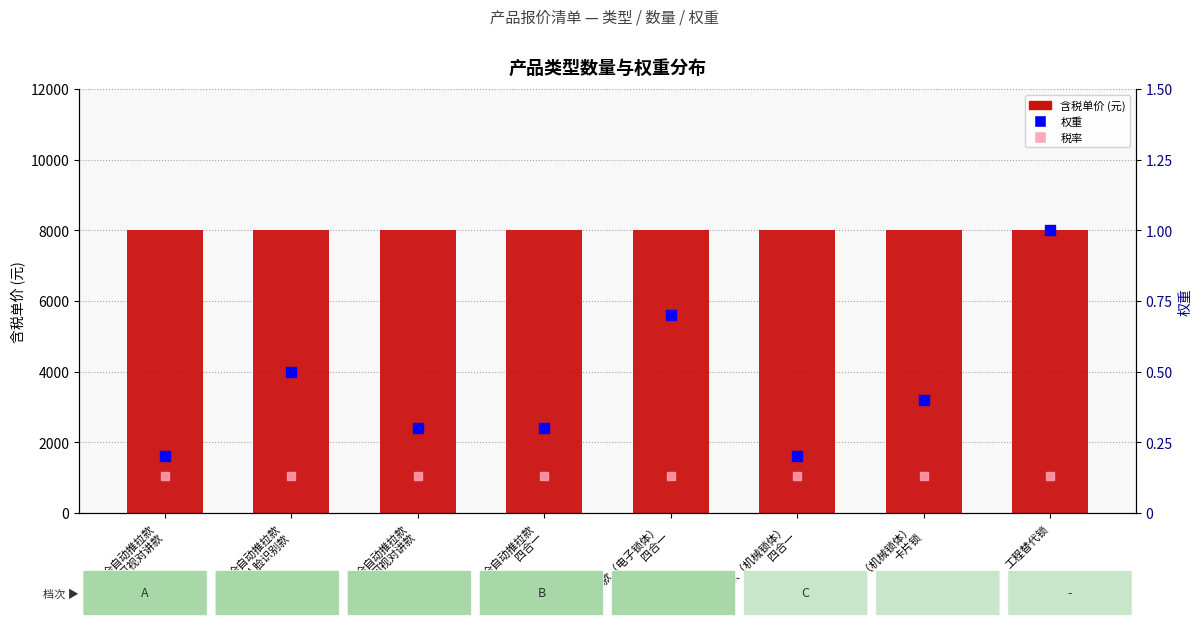

At which category is the sum across all series the highest?

工程替代锁